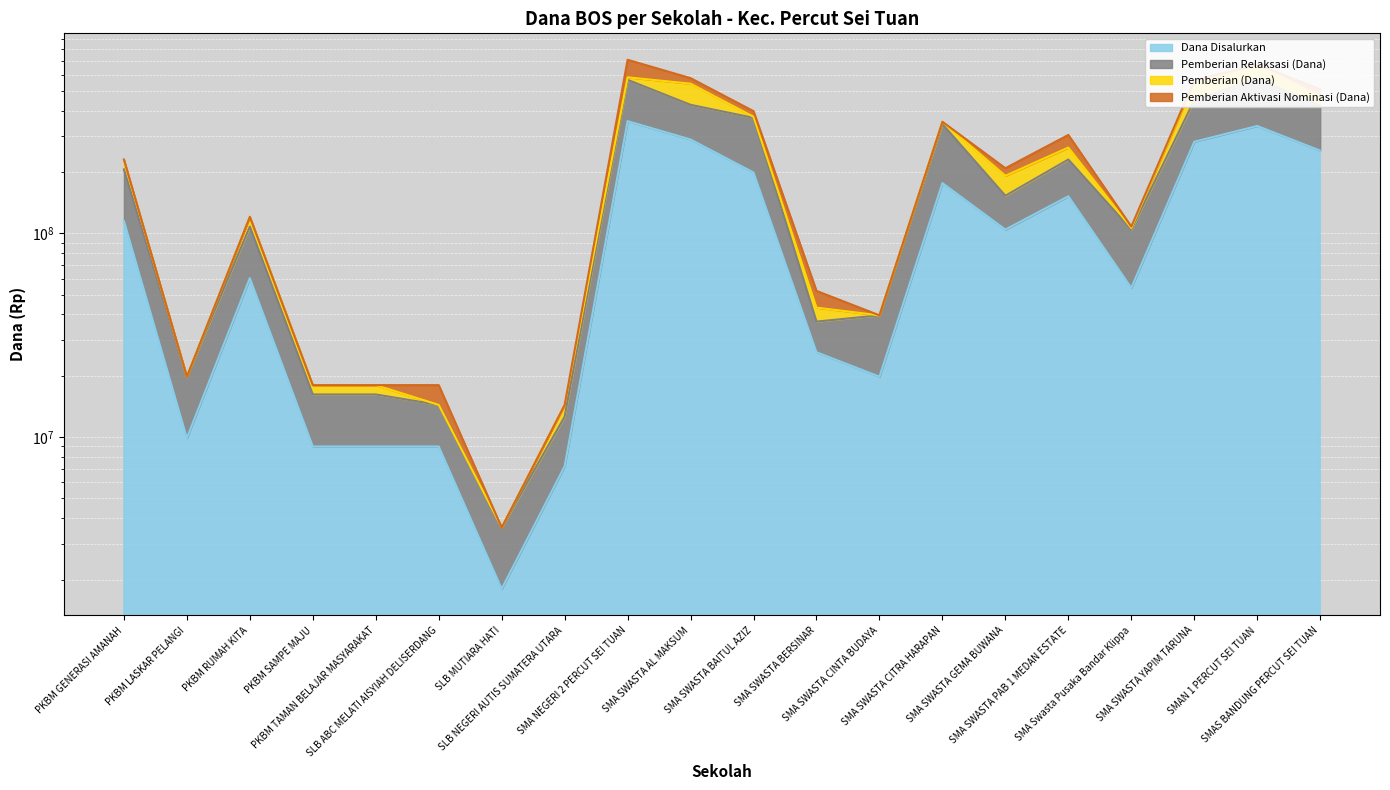

Is the value of Pemberian Relaksasi (Dana) at SLB ABC MELATI AISYIAH DELISERDANG greater than the value of Dana Disalurkan at SLB NEGERI AUTIS SUMATERA UTARA?

Yes